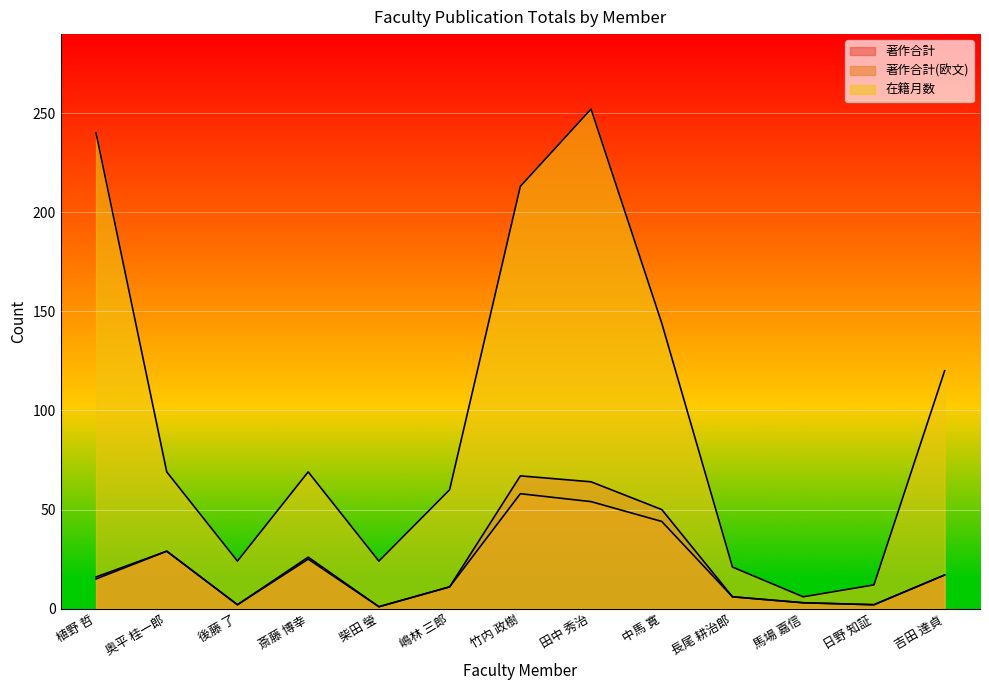

What is the total value across all series at 植野 哲?

271